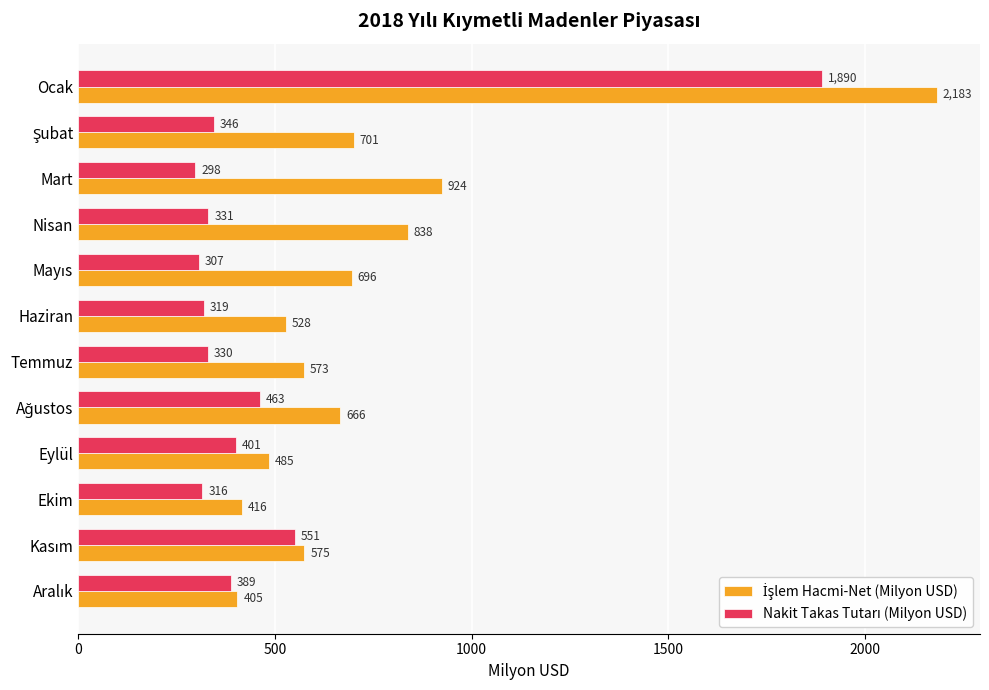

What is the spread (max minus min) of values at Ocak?

293